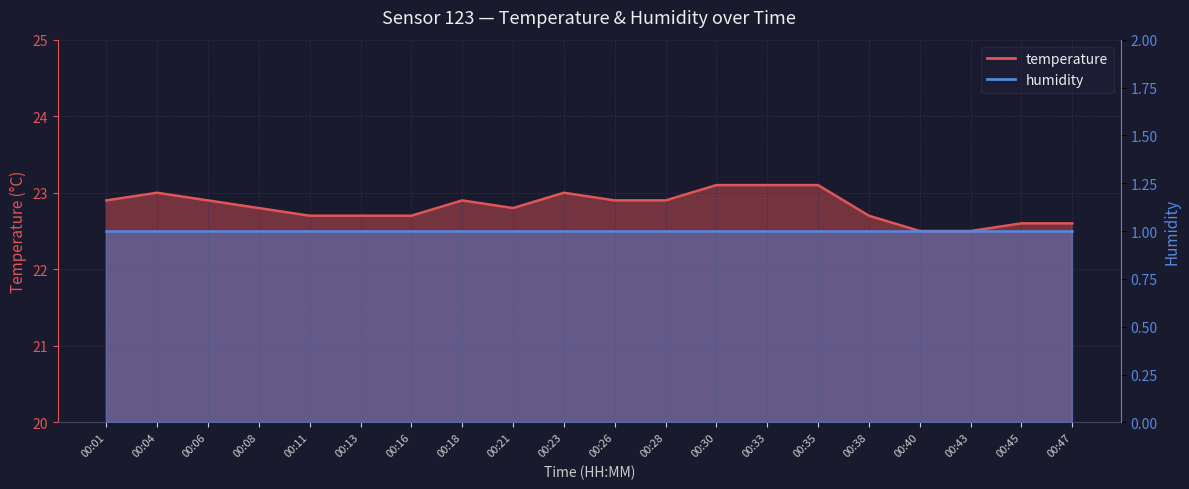

True or false: the data shows 22.7 at 00:11.

True